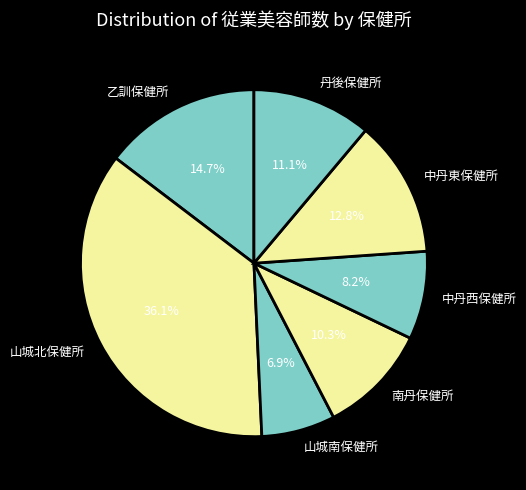

To the nearest percent, what is the average slice percentage?

14%